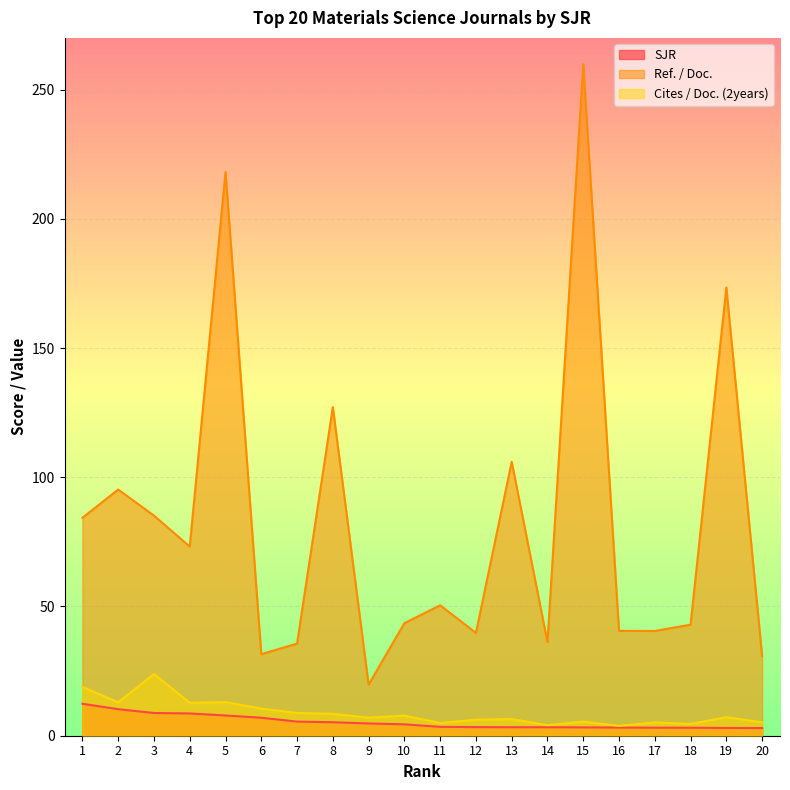

Is the value of Cites / Doc. (2years) at 5 greater than the value of Ref. / Doc. at 7?

No